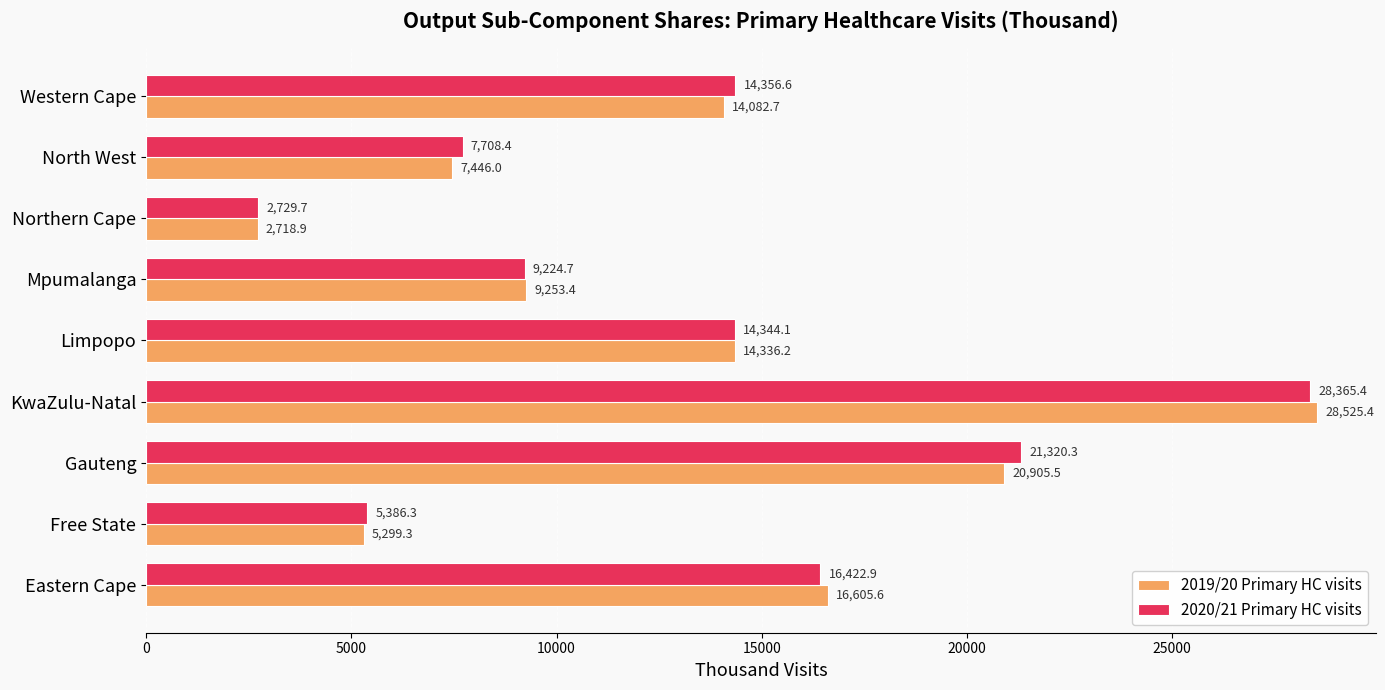

Rank the series by their maximum value, from lowest to highest.

2020/21 Primary HC visits, 2019/20 Primary HC visits